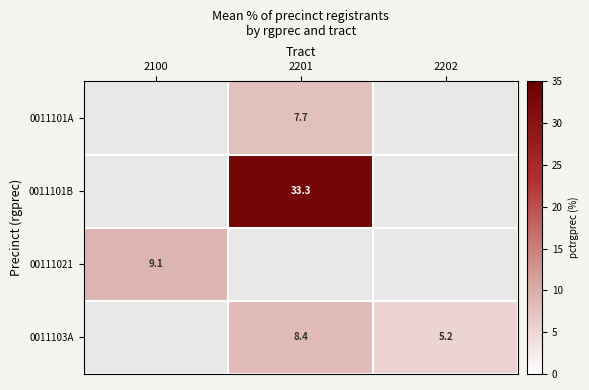

Is the value of 00111021 at 2100 greater than the value of 0011103A at 2202?

Yes